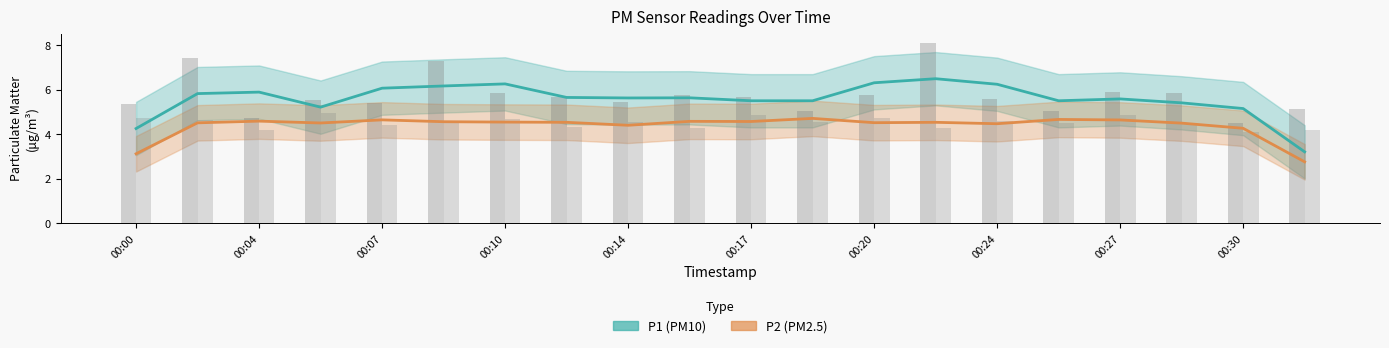

What is the value of the P1 (PM10) bar at the 4th from the left?

5.2